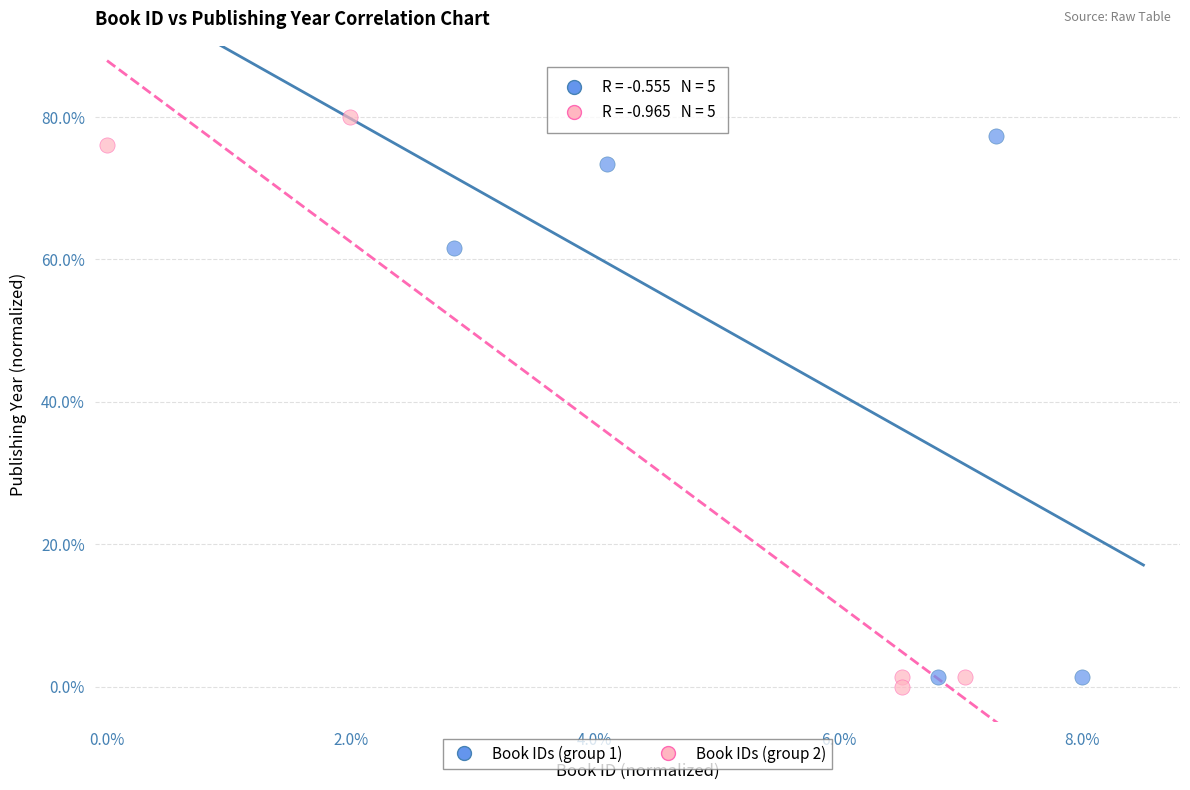

Which series reaches the minimum Y coordinate?

Book IDs (group 2)